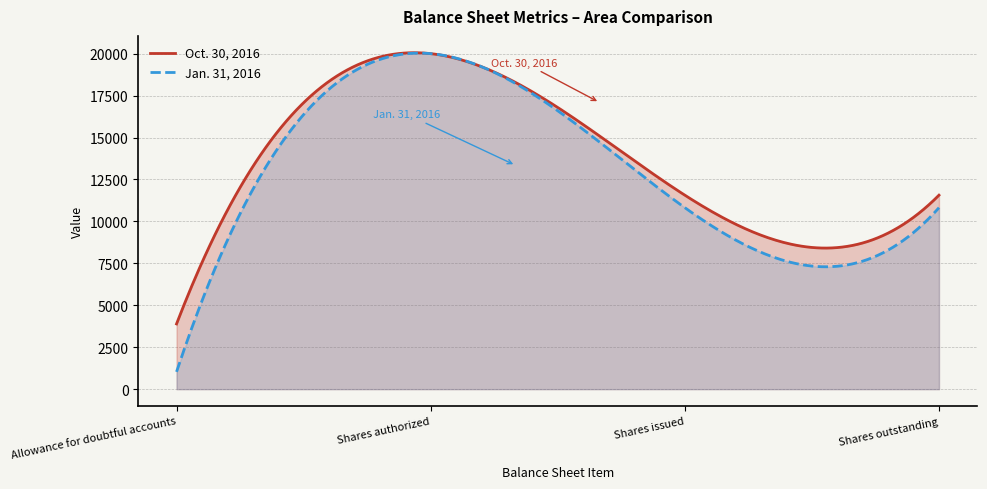

What is the difference between the maximum and minimum values in the Jan. 31, 2016 series?

18998.7